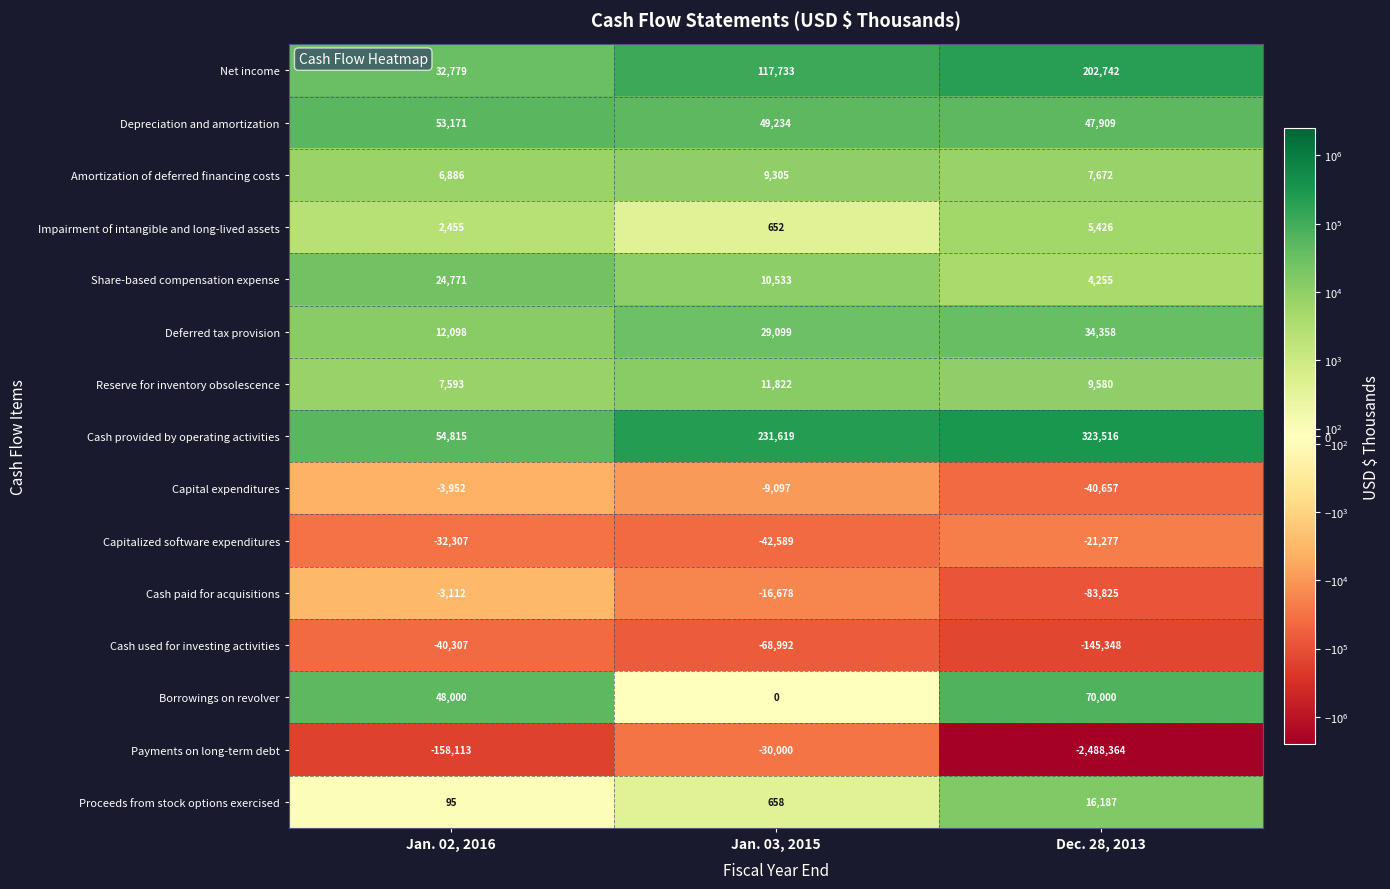

Read the Impairment of intangible and long-lived assets value at Jan. 03, 2015, to the nearest 50.

650